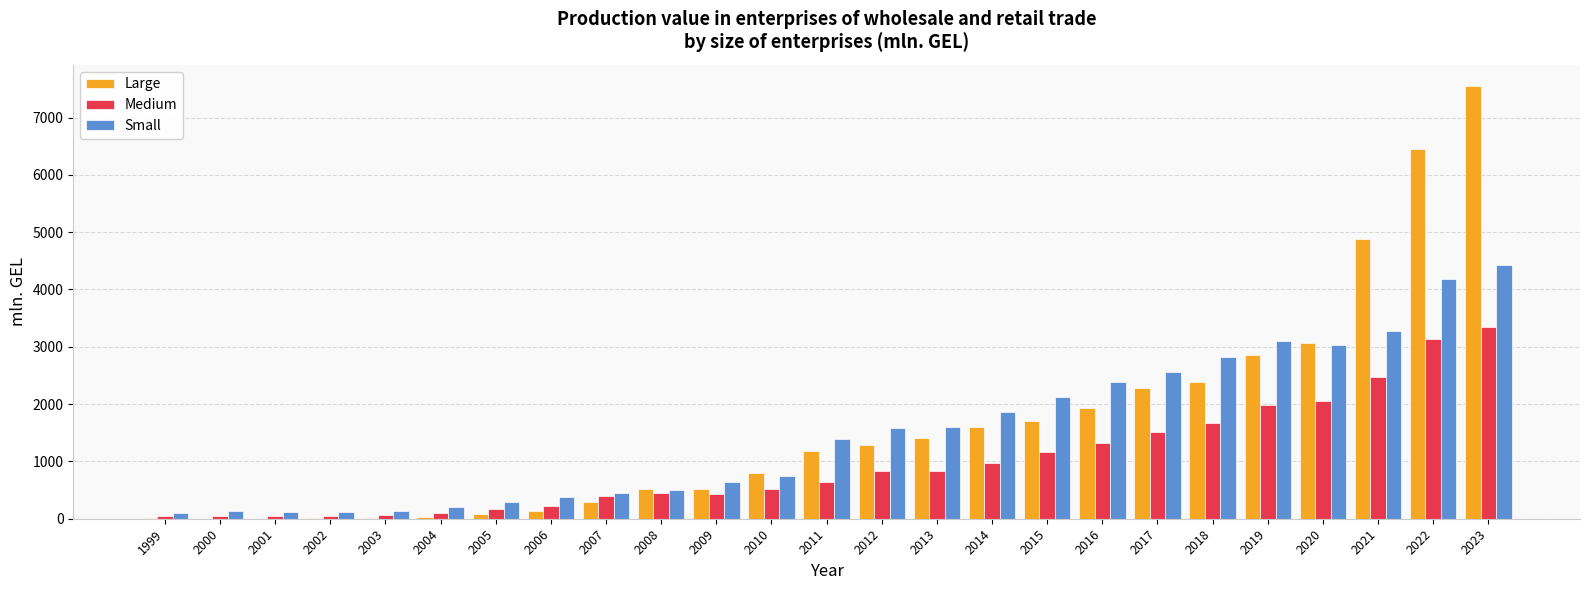

Where is Medium nearest to the value 1689?

2018